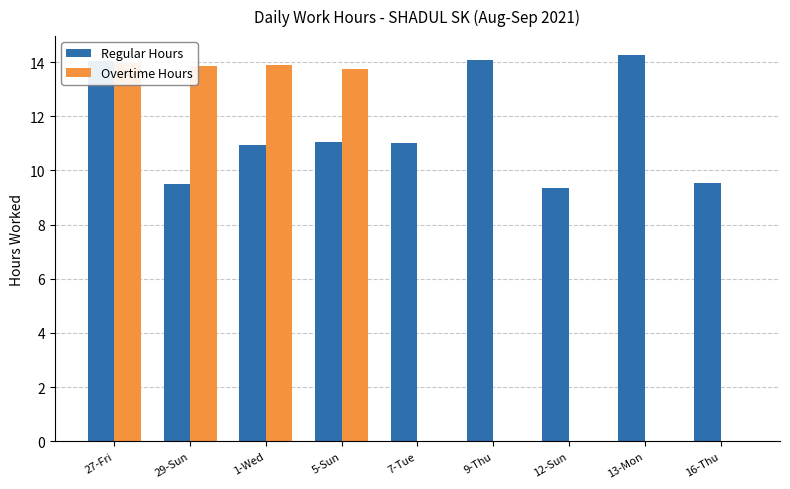

What position from the left is 9-Thu?

6